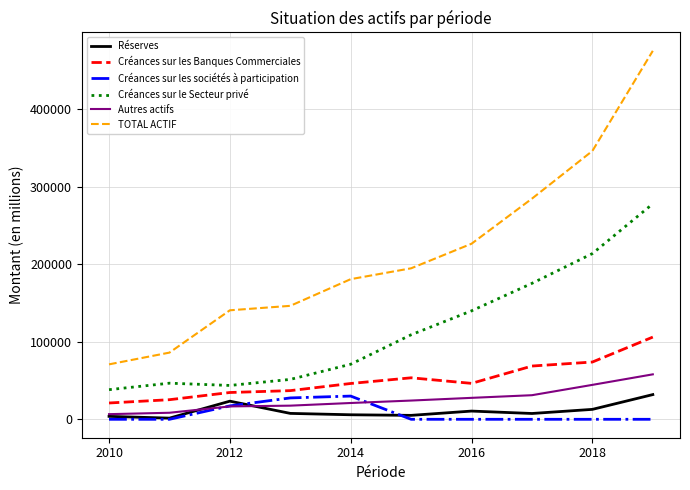

Does the chart have visible grid lines?

Yes